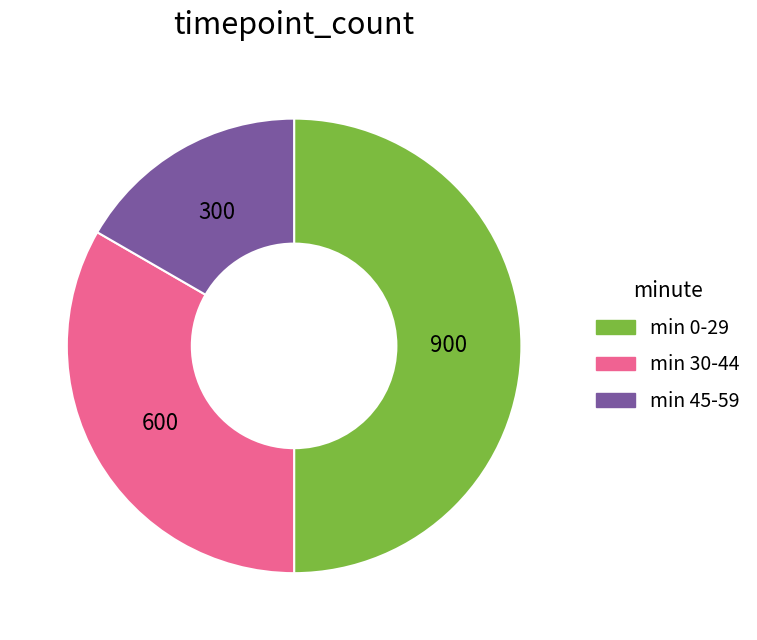

Is min 45-59 the majority of the pie?

No